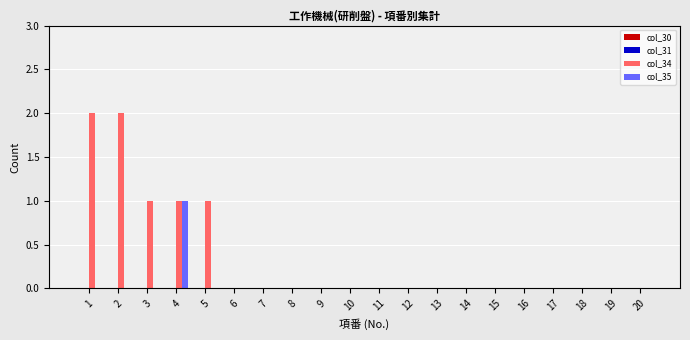

Which series has the largest total across all categories?

col_34